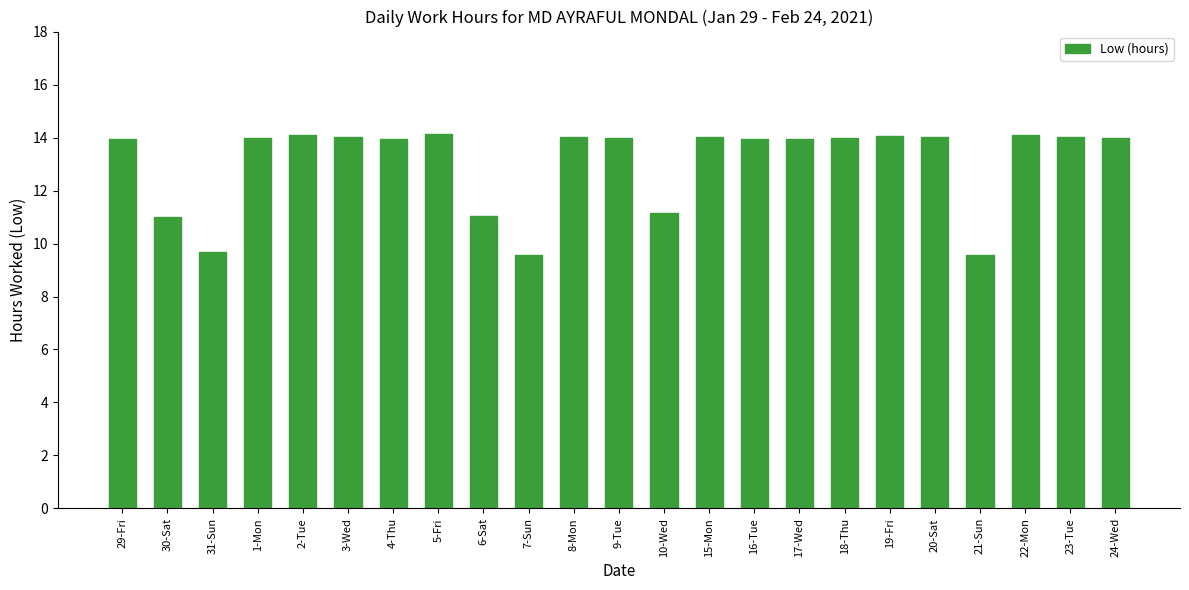

What is the sum of the values at 31-Sun and 6-Sat?

20.7